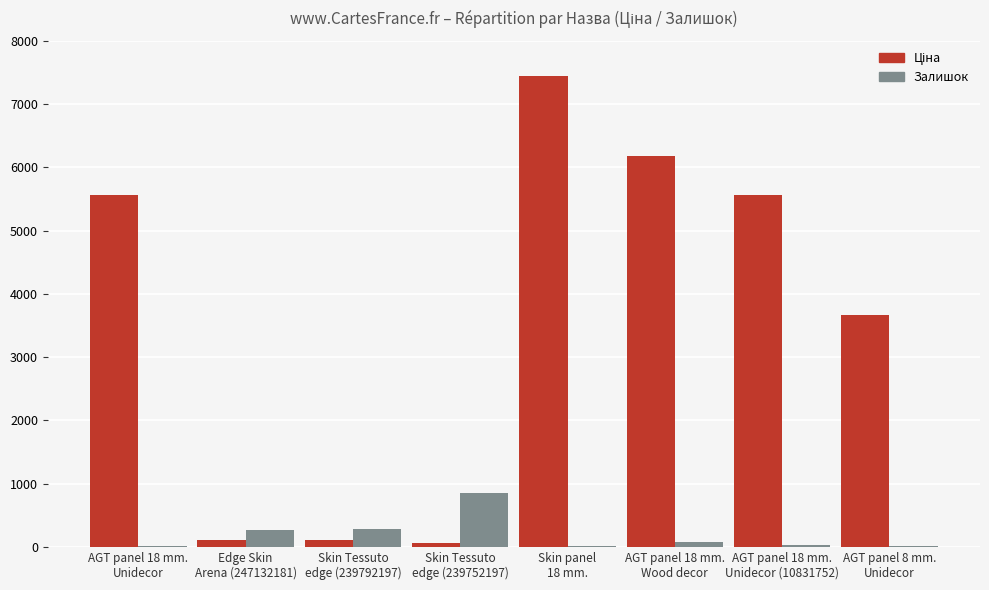

What is the maximum value shown in the chart?

7444.6